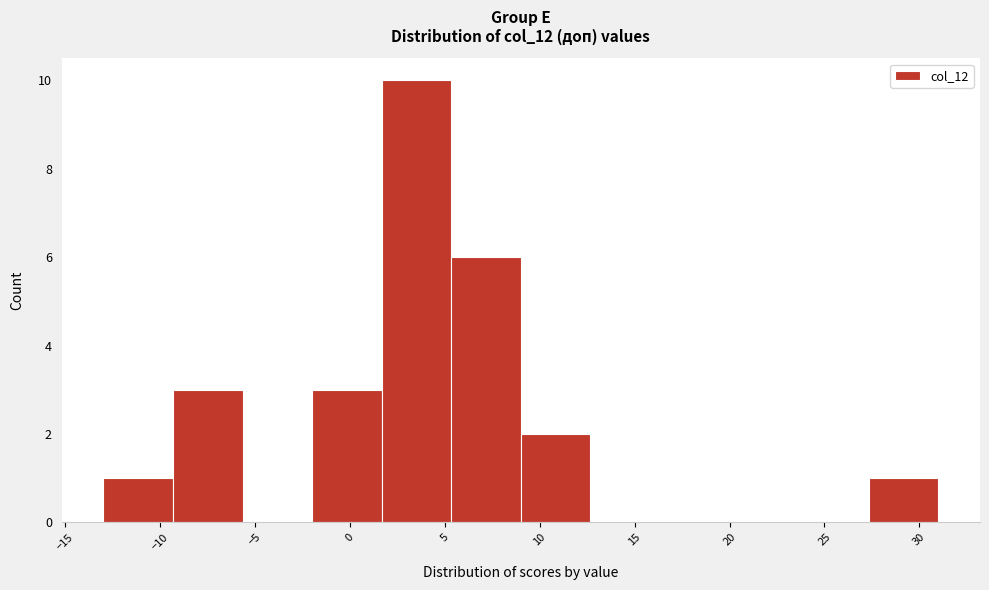

Reading left to right, list every bar in this chart as the range it spans on the x-axis followed by its height. Neither the bar edges nor the heights are printed on the chart, so give them approximately, as read against the axes.

-13.0 to -9.5: 1
-9.5 to -5.5: 3
-5.5 to -2.0: 0
-2.0 to 1.5: 3
1.5 to 5.5: 10
5.5 to 9.0: 6
9.0 to 12.5: 2
12.5 to 16.5: 0
16.5 to 20.0: 0
20.0 to 23.5: 0
23.5 to 27.5: 0
27.5 to 31.0: 1